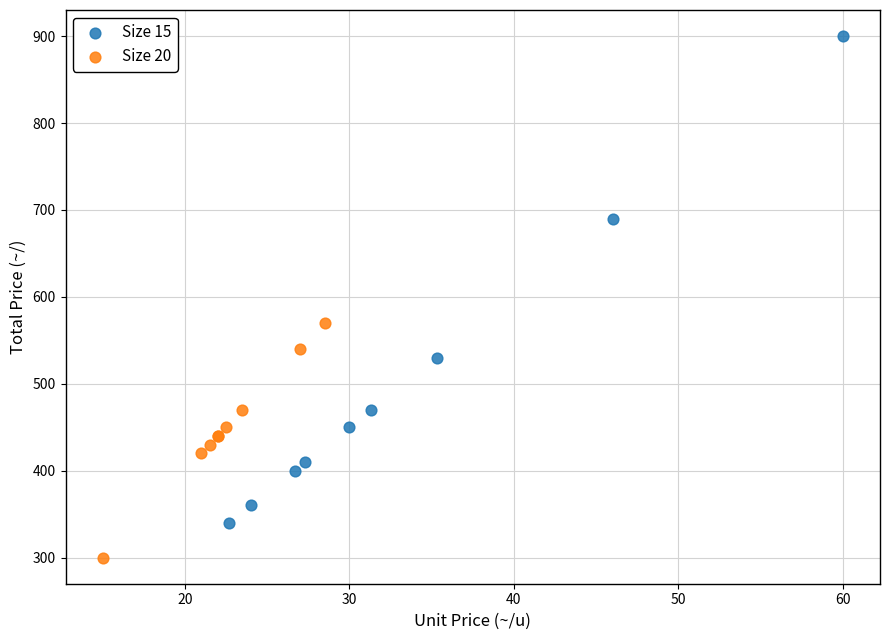

What are all the series names shown in the legend?

Size 15, Size 20